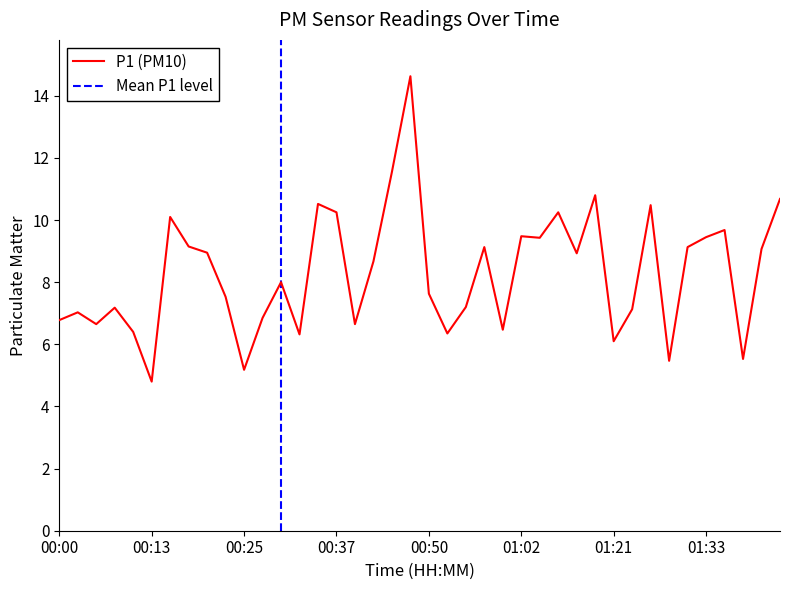

List the labels in order of value, largest first.

00:47, 00:45, 01:18, 01:43, 00:35, 01:25, 00:37, 01:07, 00:15, 01:36, 01:02, 01:33, 01:04, 00:18, 00:57, 01:30, 01:41, 00:20, 01:16, 00:42, 00:30, 00:50, 00:22, 00:54, 00:08, 01:23, 00:03, 00:27, 00:00, 00:05, 00:40, 00:59, 00:10, 00:52, 00:32, 01:21, 01:38, 01:28, 00:25, 00:13